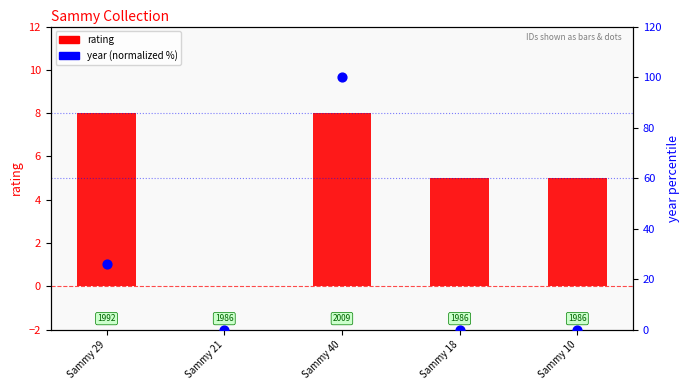

Which series contains the lowest Y value?

rating